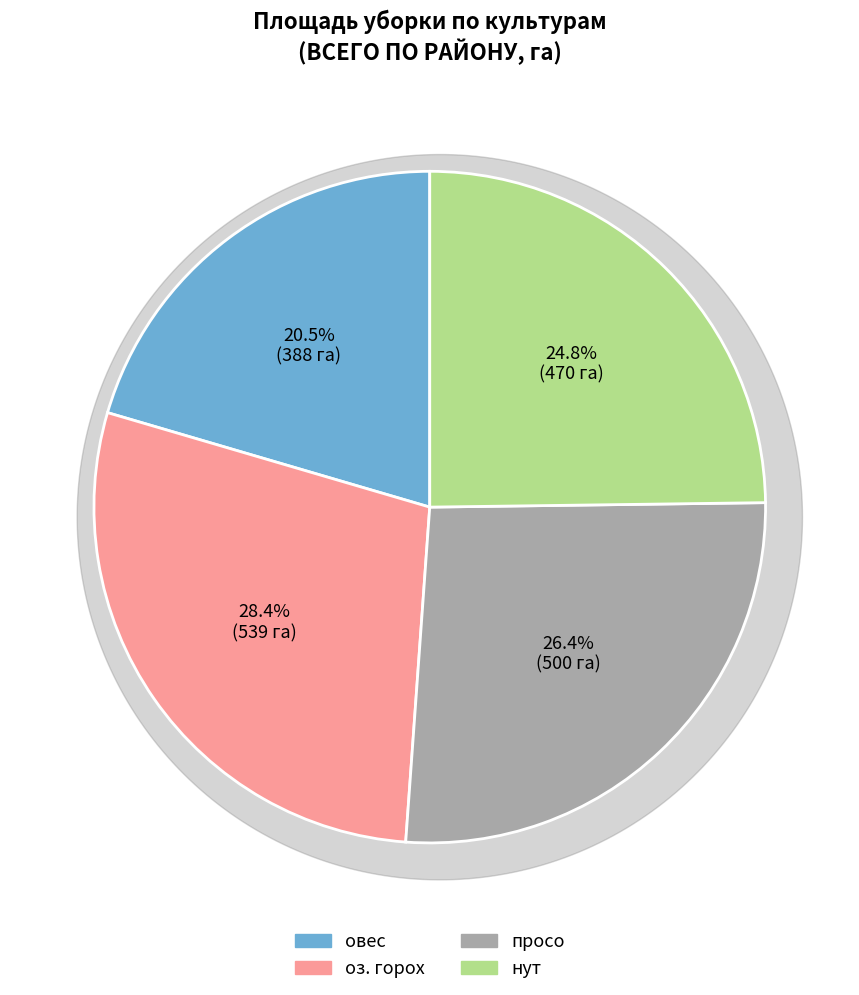

Does овес represent more than half of the total?

No